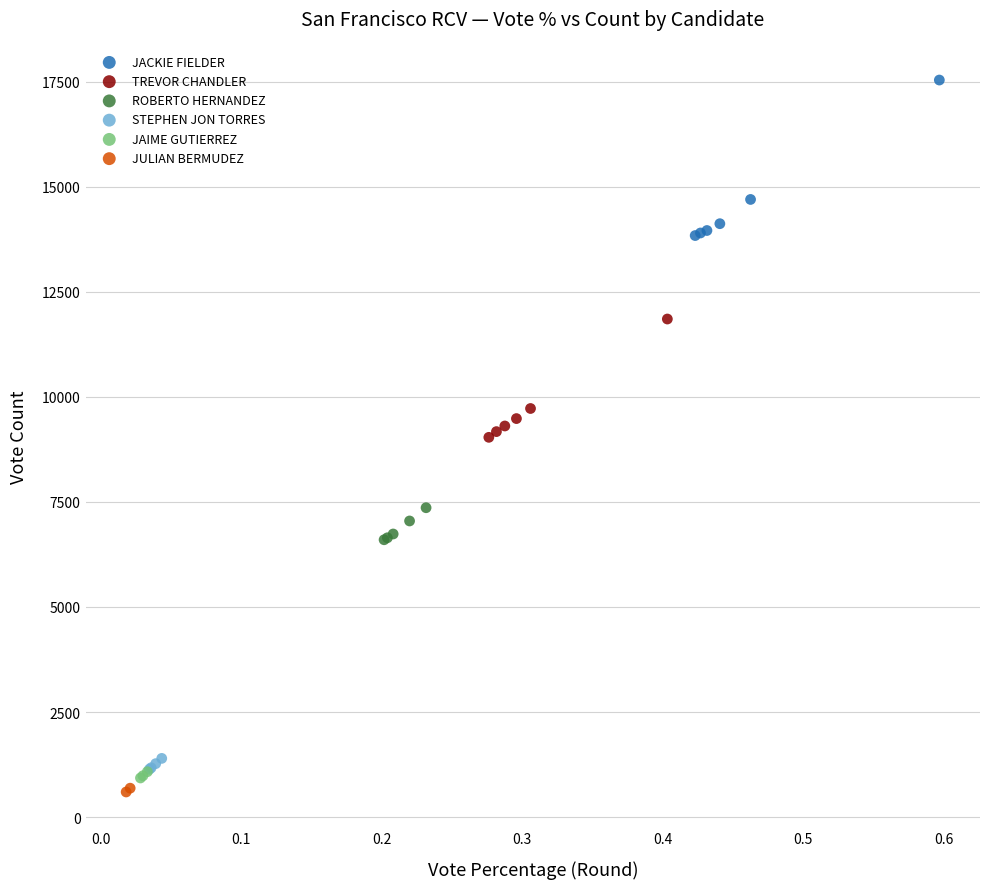

Which series reaches the maximum Y coordinate?

JACKIE FIELDER